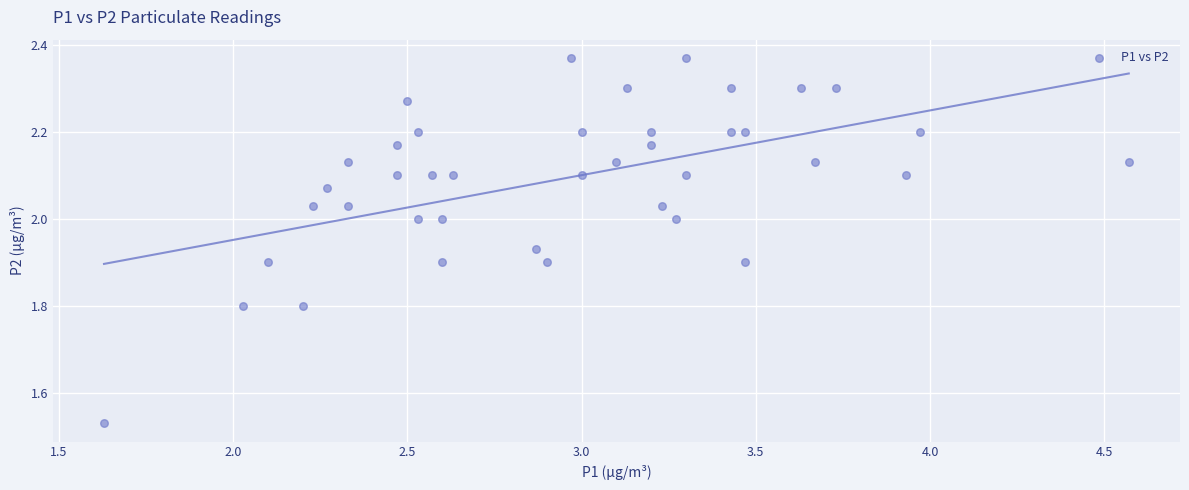

What is the range of X values (max minus min)?

2.9